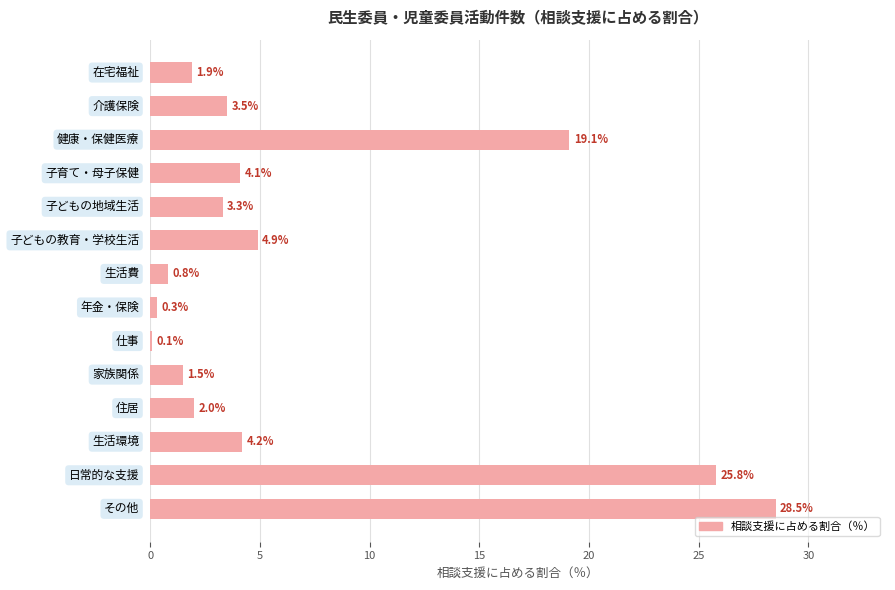

What is the greatest value displayed?

28.5